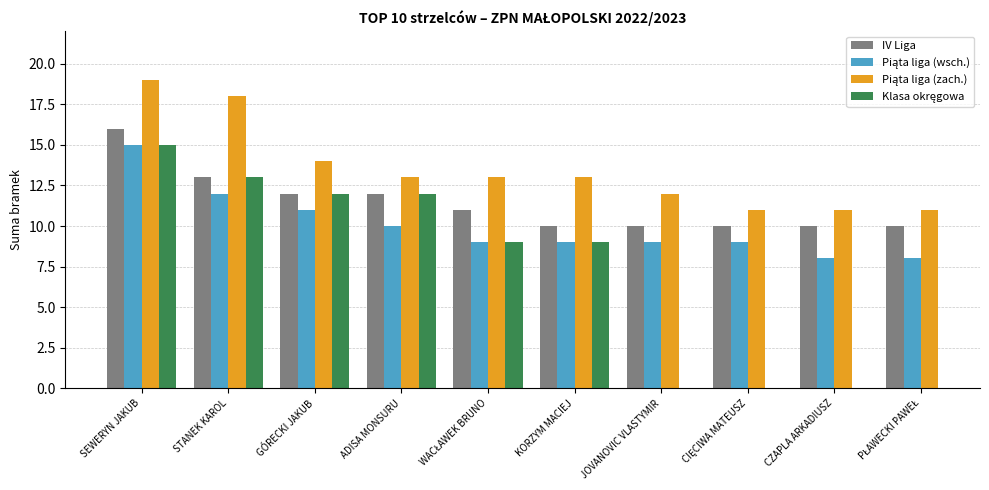

How many data points in Piąta liga (wsch.) are less than 9?

2